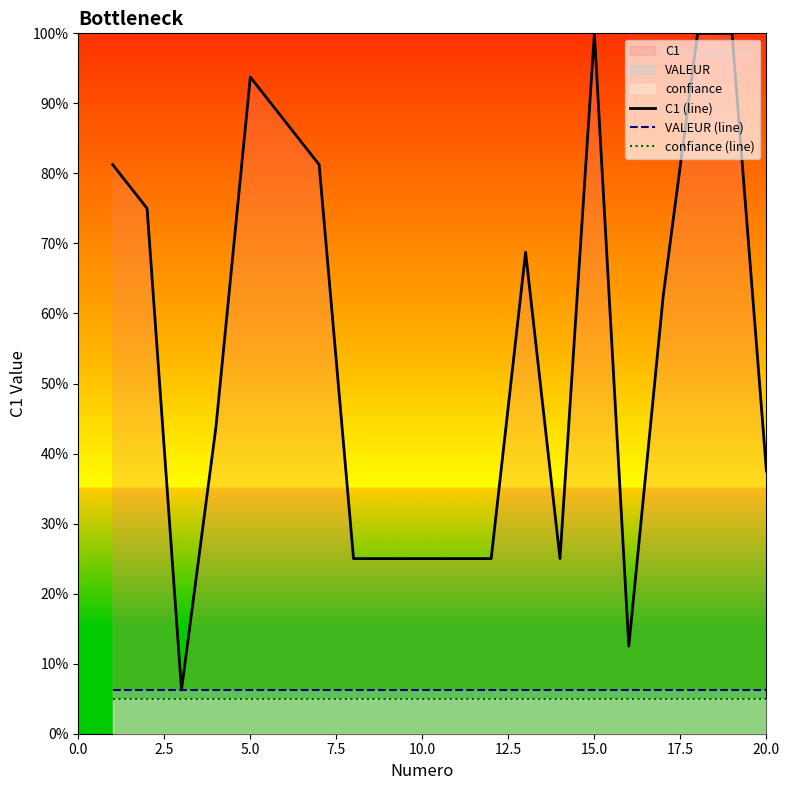

Which series has the widest spread of values?

C1 (line)